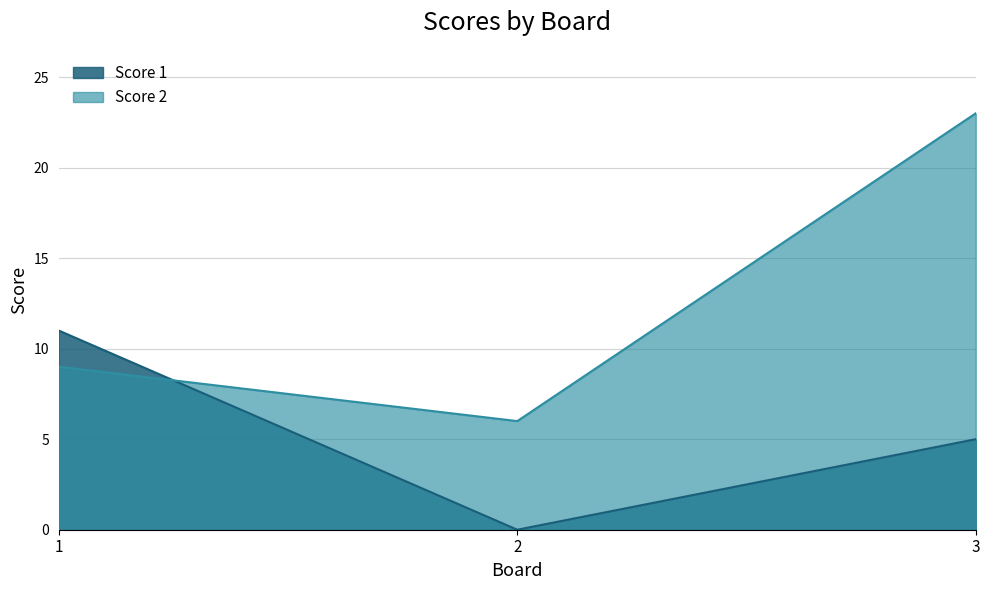

What are all the series names shown in the legend?

Score 1, Score 2